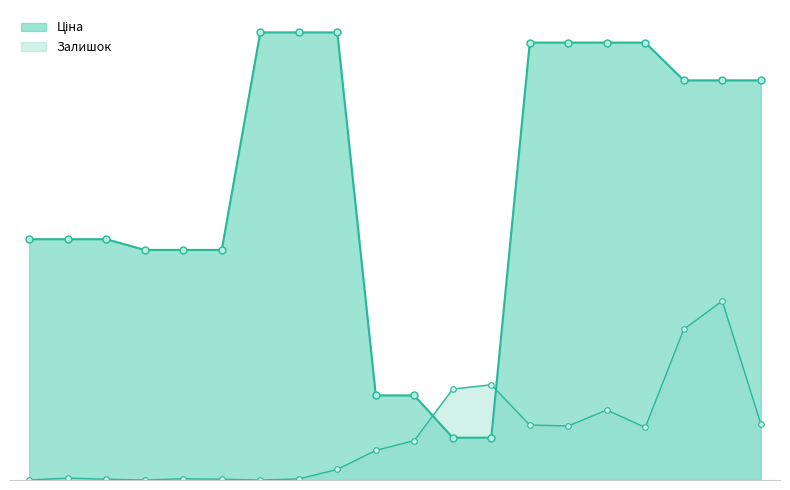

How many data points in Залишок are above 51?

10